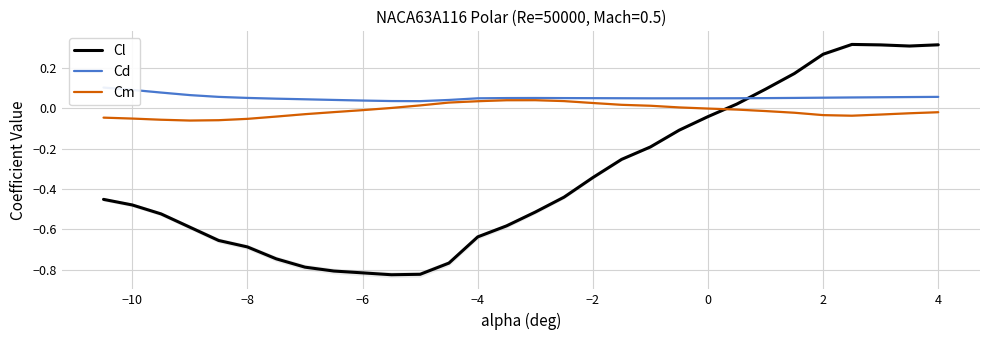

True or false: Cl and Cm cross at least once.

True